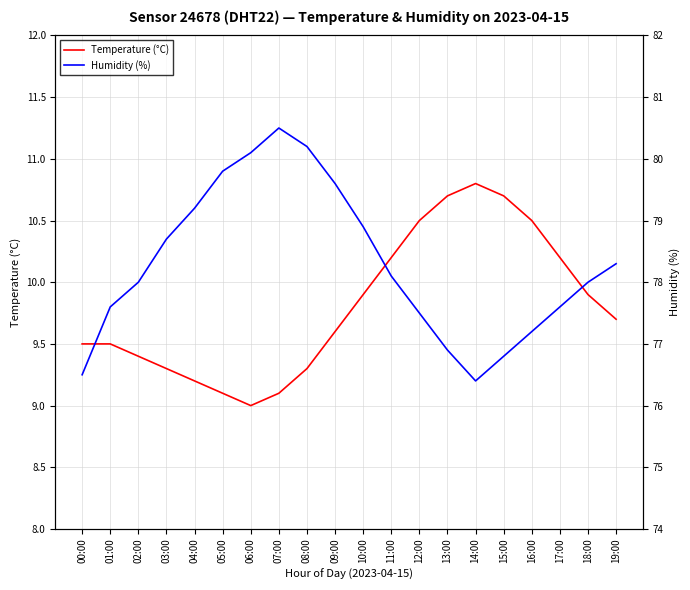

Reading left to right, extract all data points from this chart.

Temperature (°C): 00:00=9.5	01:00=9.5	02:00=9.4	03:00=9.3	04:00=9.2	05:00=9.1	06:00=9.0	07:00=9.1	08:00=9.3	09:00=9.6	10:00=9.9	11:00=10.2	12:00=10.5	13:00=10.7	14:00=10.8	15:00=10.7	16:00=10.5	17:00=10.2	18:00=9.9	19:00=9.7
Humidity (%): 00:00=76.5	01:00=77.6	02:00=78.0	03:00=78.7	04:00=79.2	05:00=79.8	06:00=80.1	07:00=80.5	08:00=80.2	09:00=79.6	10:00=78.9	11:00=78.1	12:00=77.5	13:00=76.9	14:00=76.4	15:00=76.8	16:00=77.2	17:00=77.6	18:00=78.0	19:00=78.3